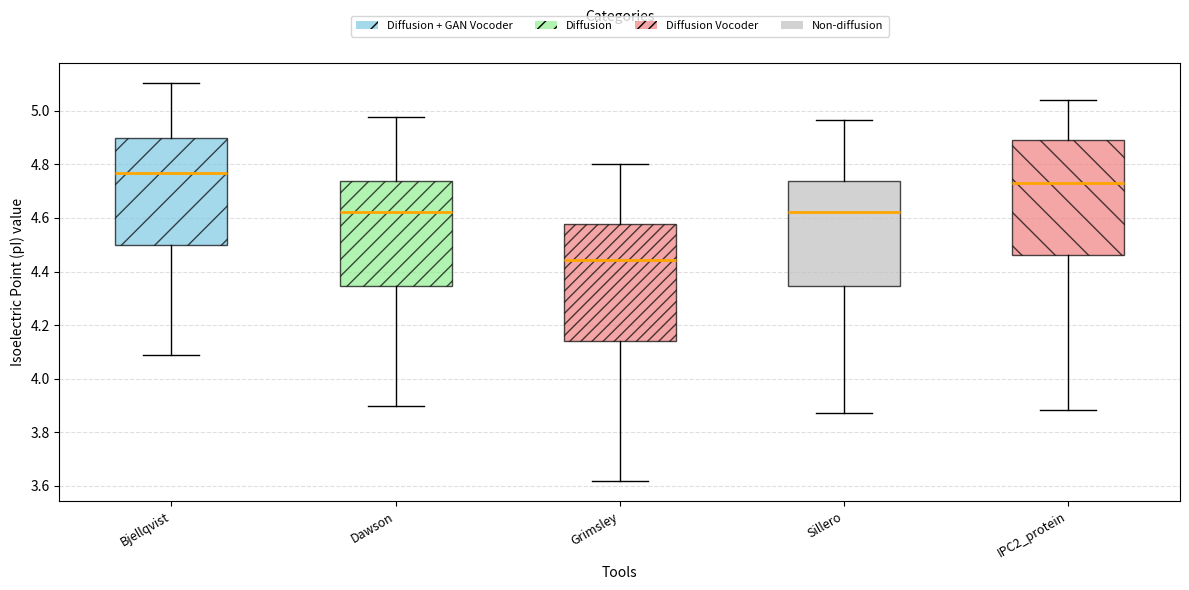

Reading left to right, read every box against the y-axis: the position of its median line, the range the box covers, and the ends of its whiskers. The values are not printed on the chart, so give them approximately, as read against the axis.

Bjellqvist: median 4.76, box 4.50 to 4.90, whiskers 4.08 to 5.10
Dawson: median 4.62, box 4.34 to 4.74, whiskers 3.90 to 4.98
Grimsley: median 4.44, box 4.14 to 4.58, whiskers 3.62 to 4.80
Sillero: median 4.62, box 4.34 to 4.74, whiskers 3.88 to 4.96
IPC2_protein: median 4.74, box 4.46 to 4.90, whiskers 3.88 to 5.04